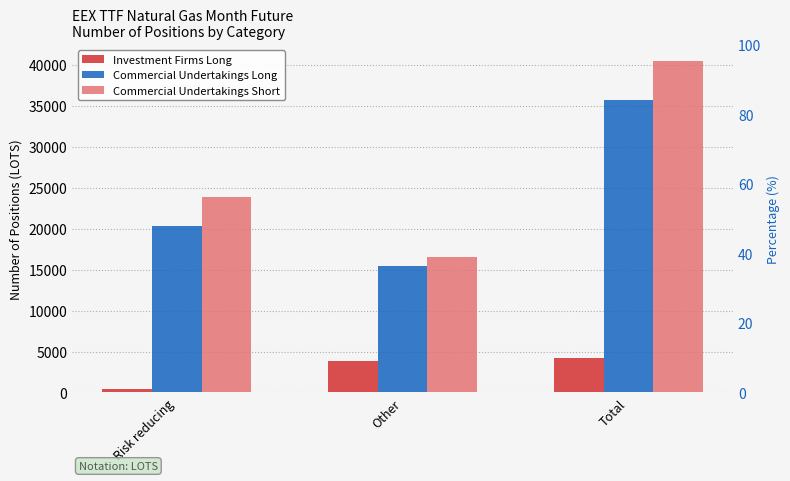

The value of Commercial Undertakings Short at Other is 16594.6. True or false?

True